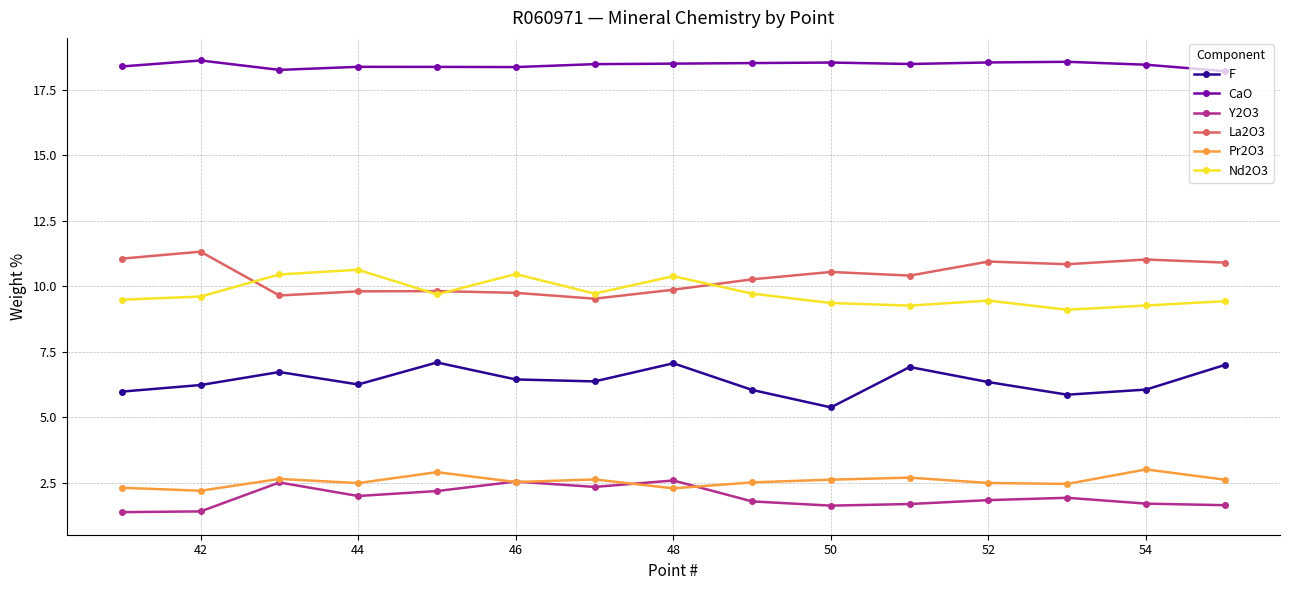

True or false: F has more than 0 interior local peaks.

True